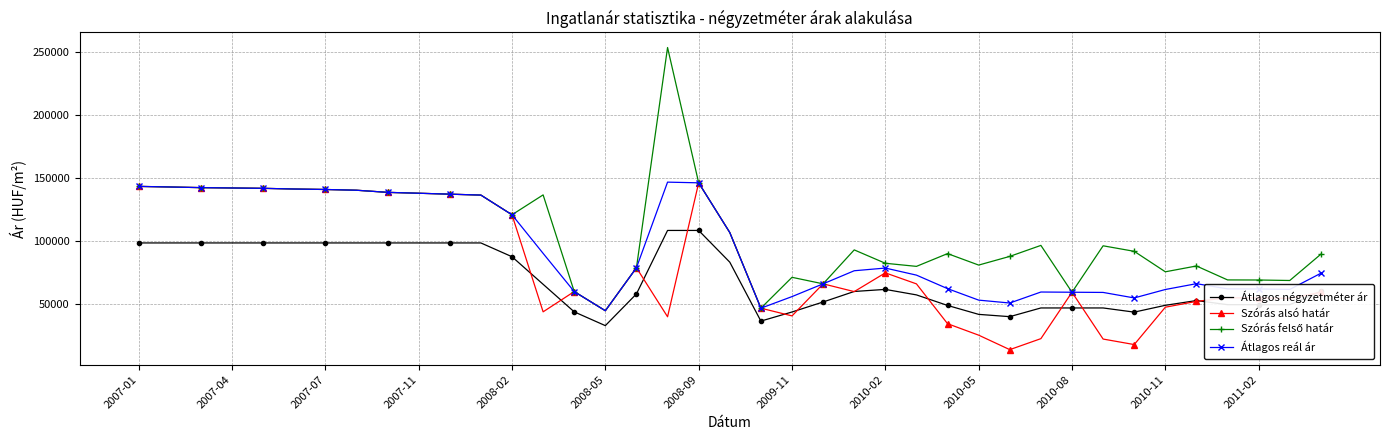

True or false: Átlagos reál ár and Átlagos négyzetméter ár cross at least once.

False